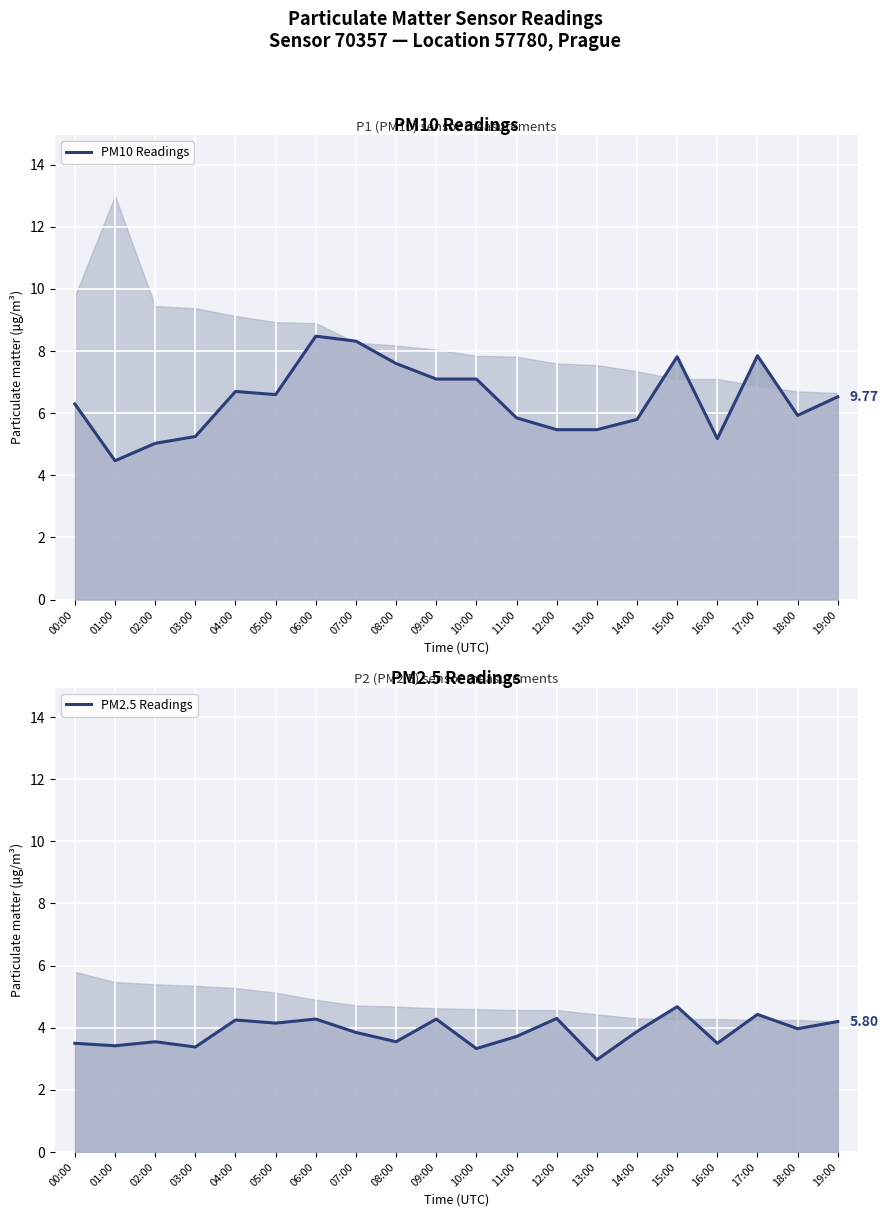

What is the spread (max minus min) of values at 04:00?

2.5